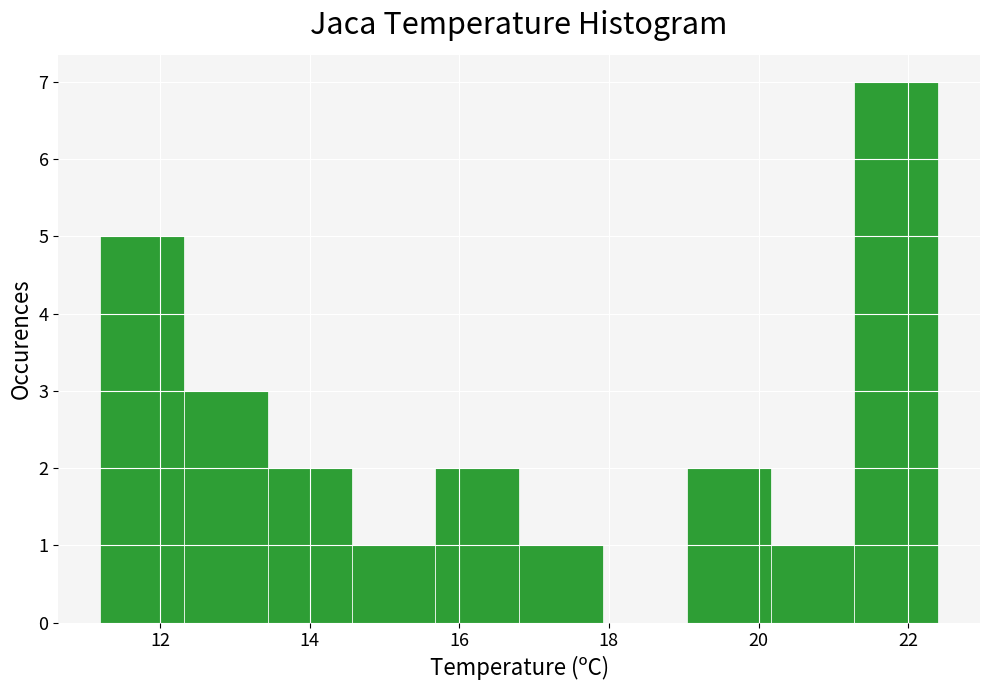

Over which range of the x-axis is the bar tallest?

21.28 to 22.40